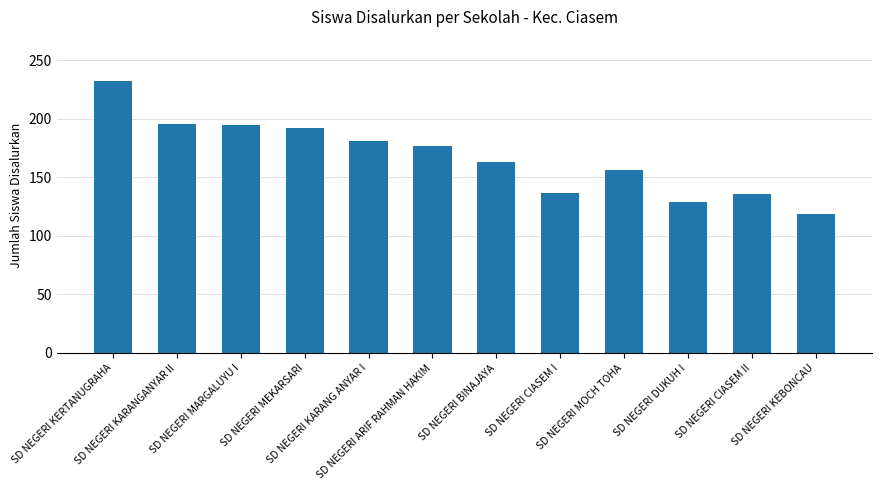

How many bars are there in total?

12